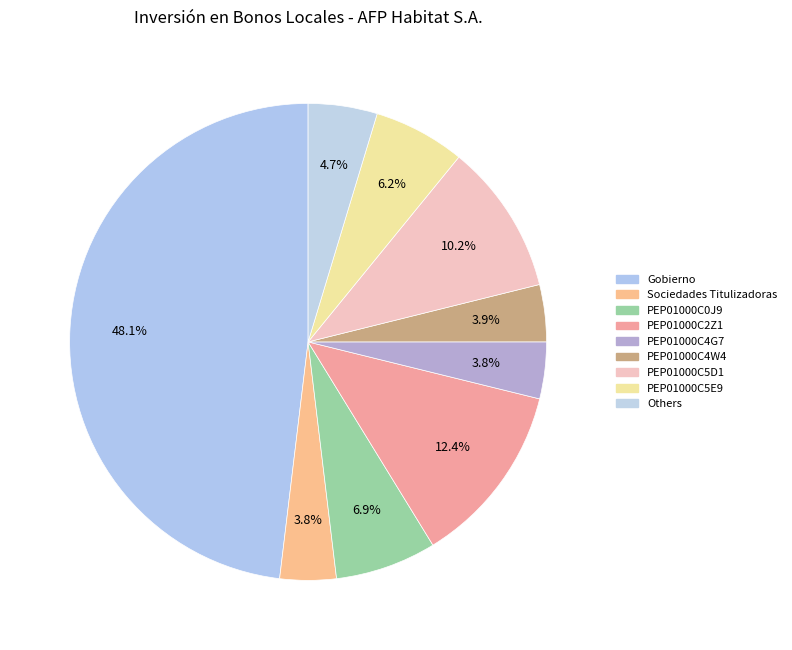

Count the number of slices in the pie.

9